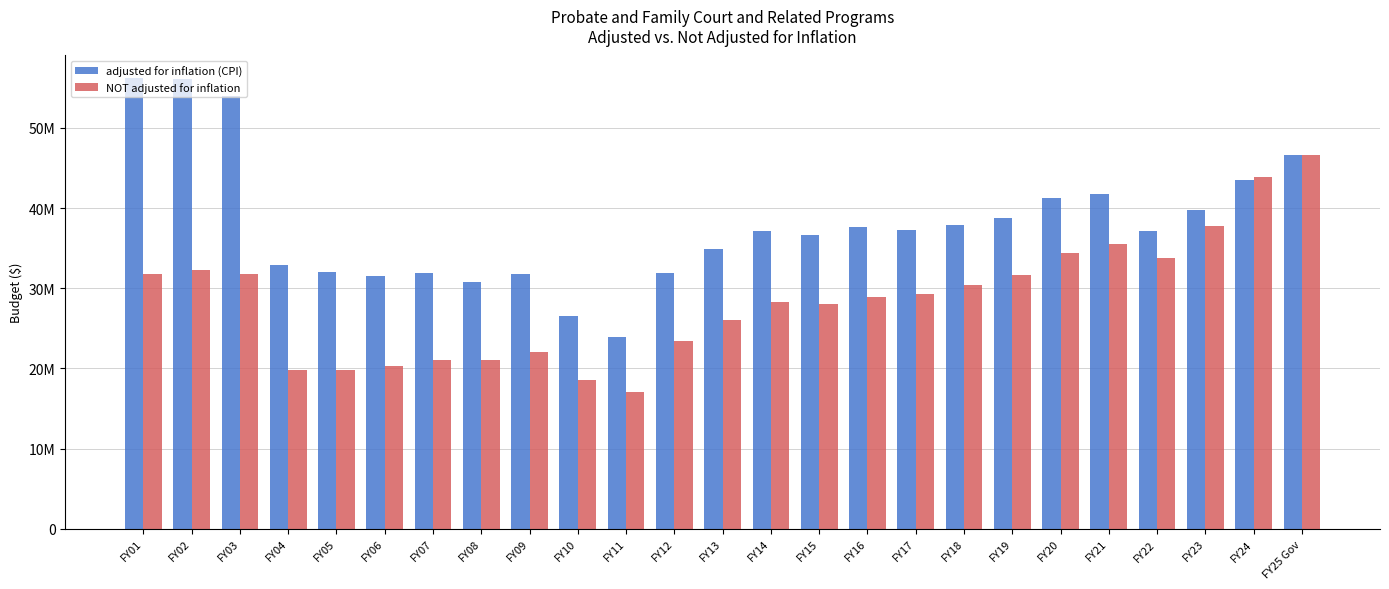

What position from the right is FY23?

3